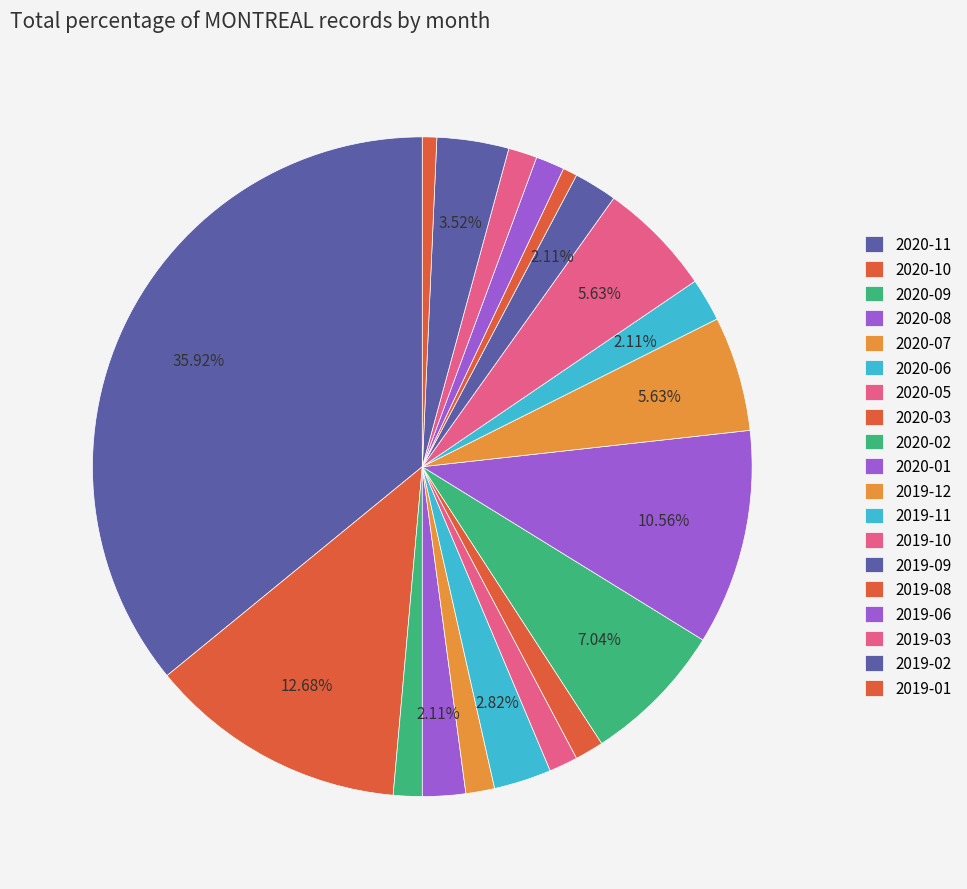

Count the number of slices in the pie.

19